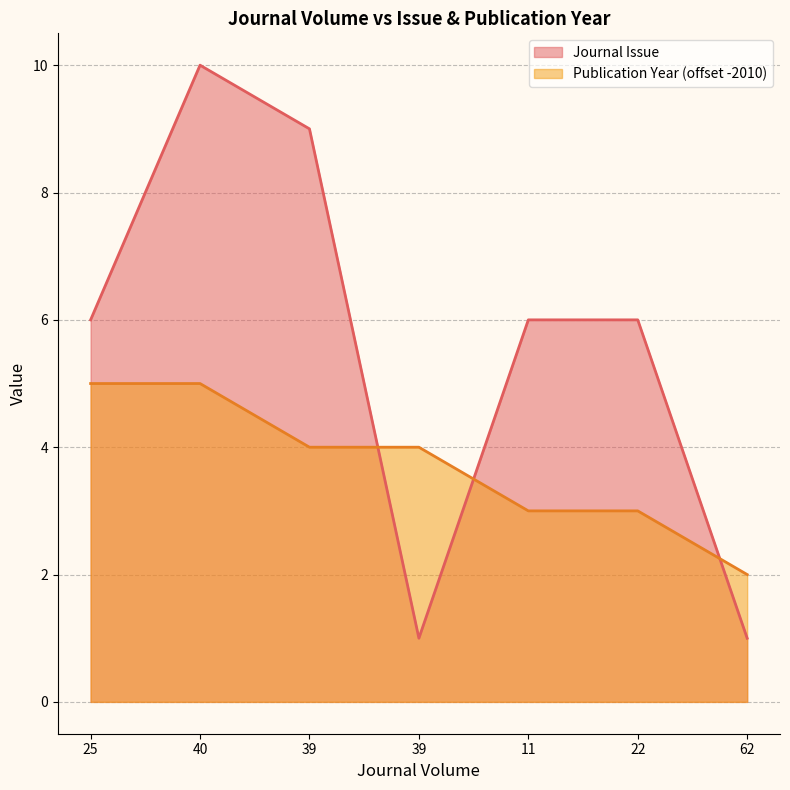

What is the label of the 3rd point from the right?

11